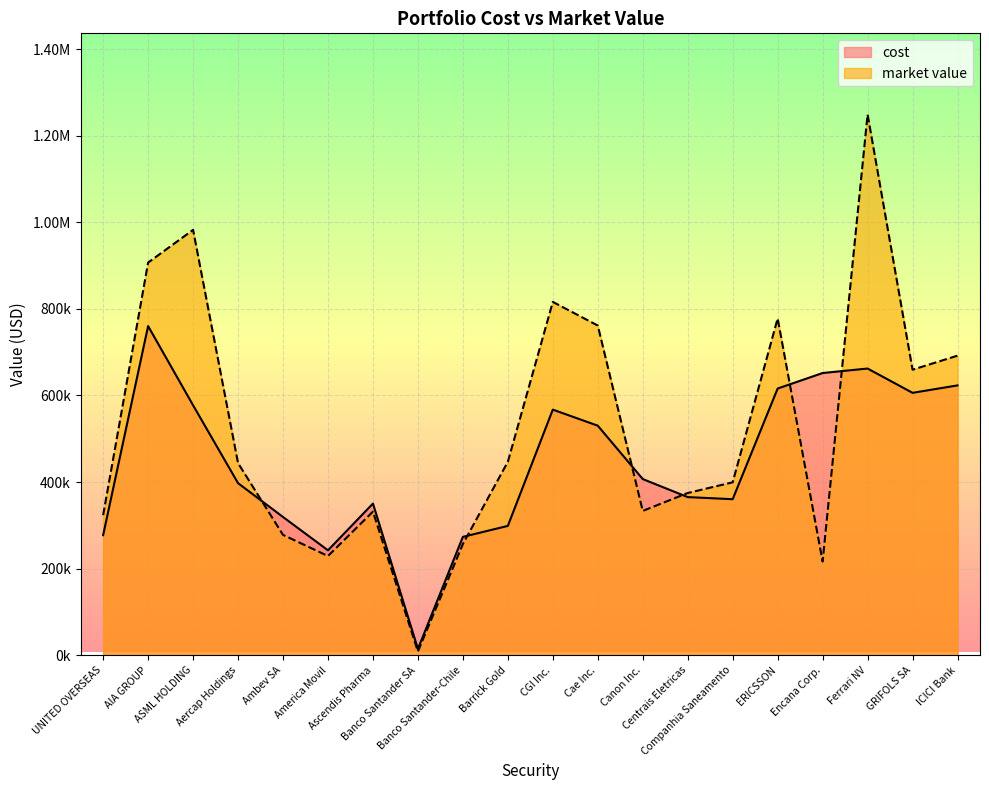

What is the average value of the cost series?

445029.6